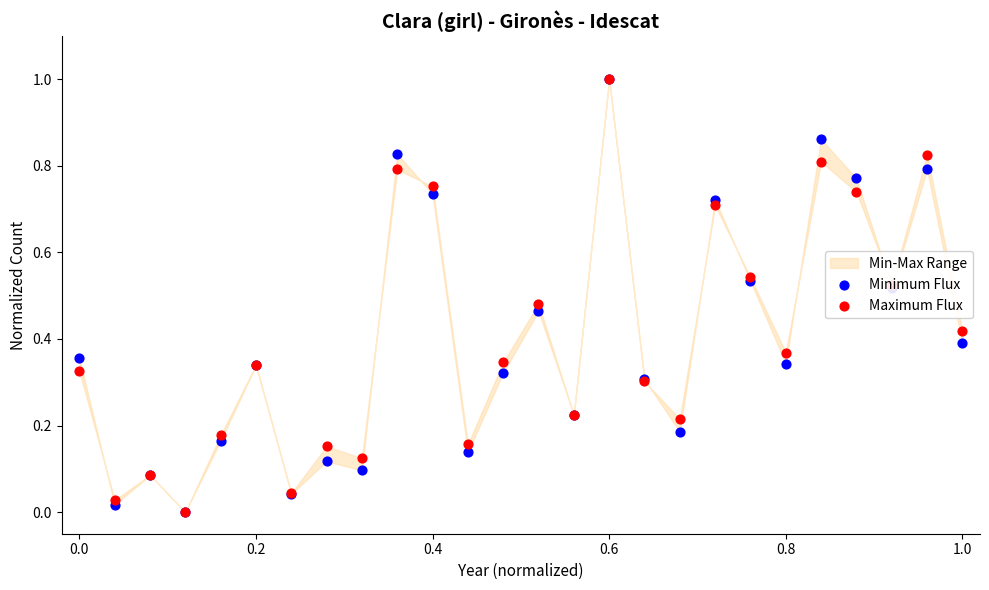

Which series has the widest spread of Y values?

Minimum Flux